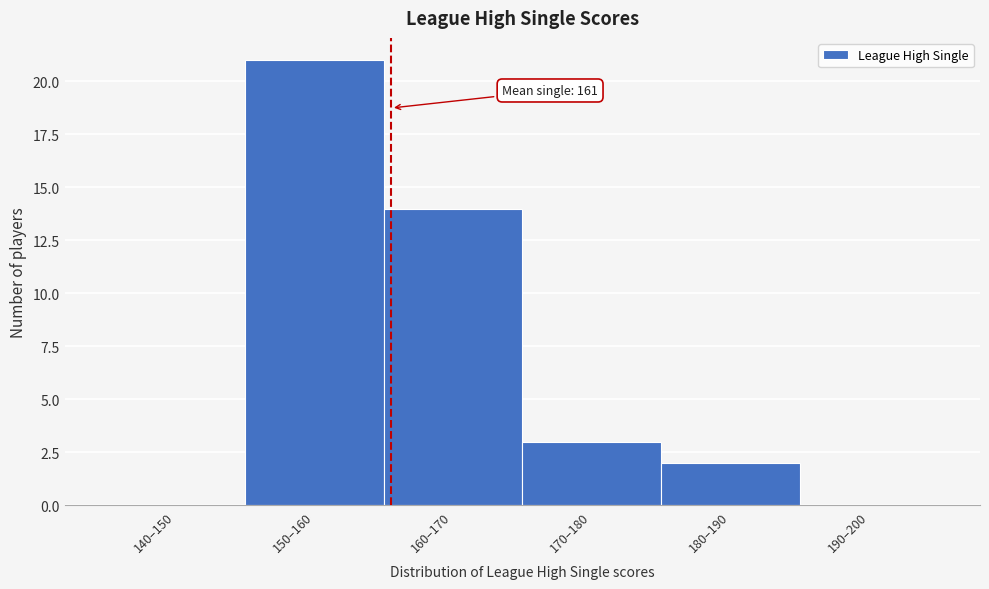

What is the change in value from 150–160 to 180–190?

-19